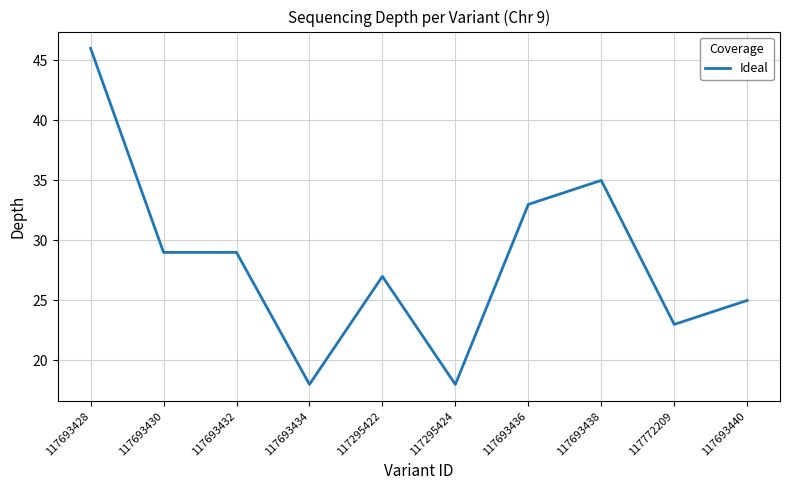

What is the difference between the values at 117772209 and 117693436?

10